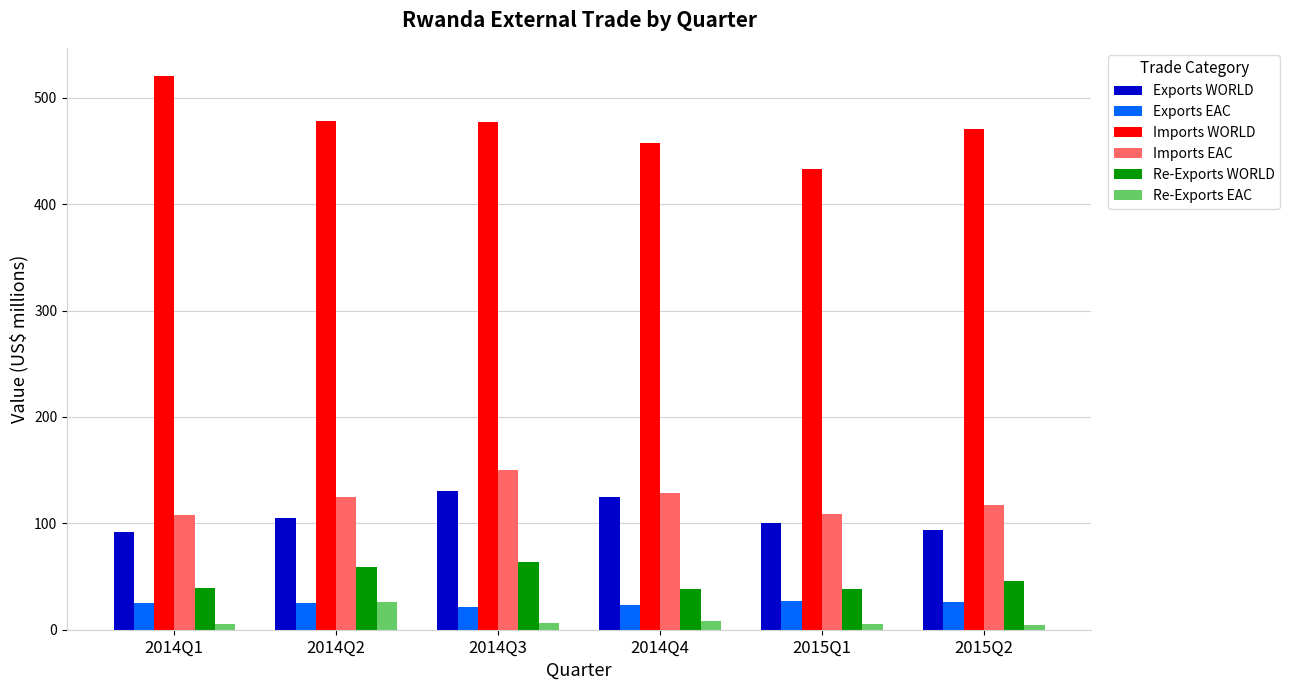

Is the value of Exports EAC at 2015Q1 greater than the value of Exports WORLD at 2015Q1?

No